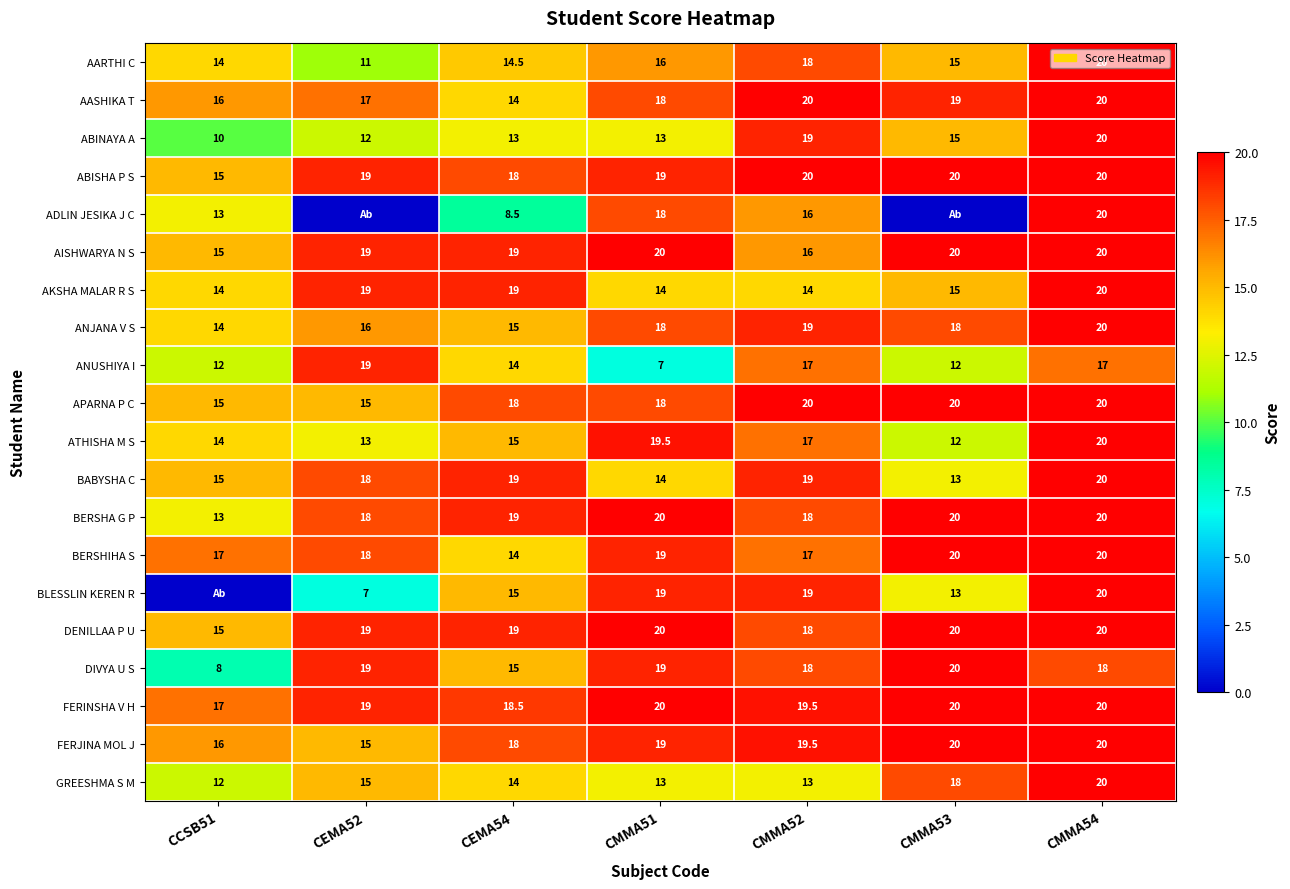

Read the FERINSHA V H value at CCSB51.

17.0